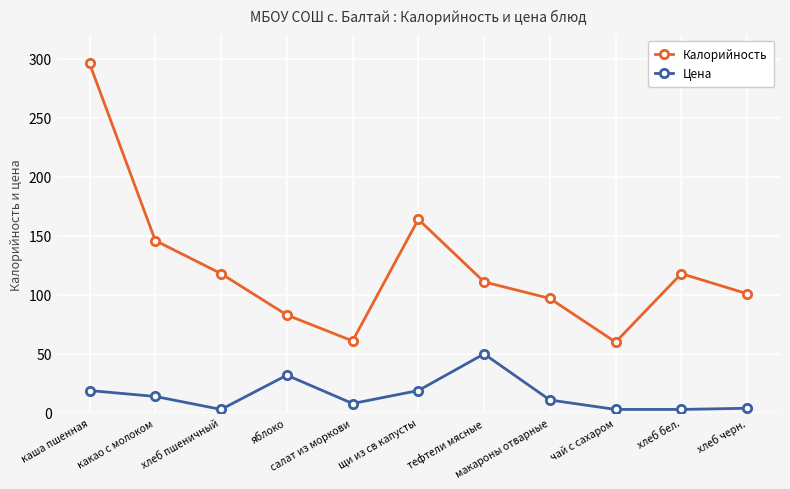

Which series has the largest total across all categories?

Калорийность